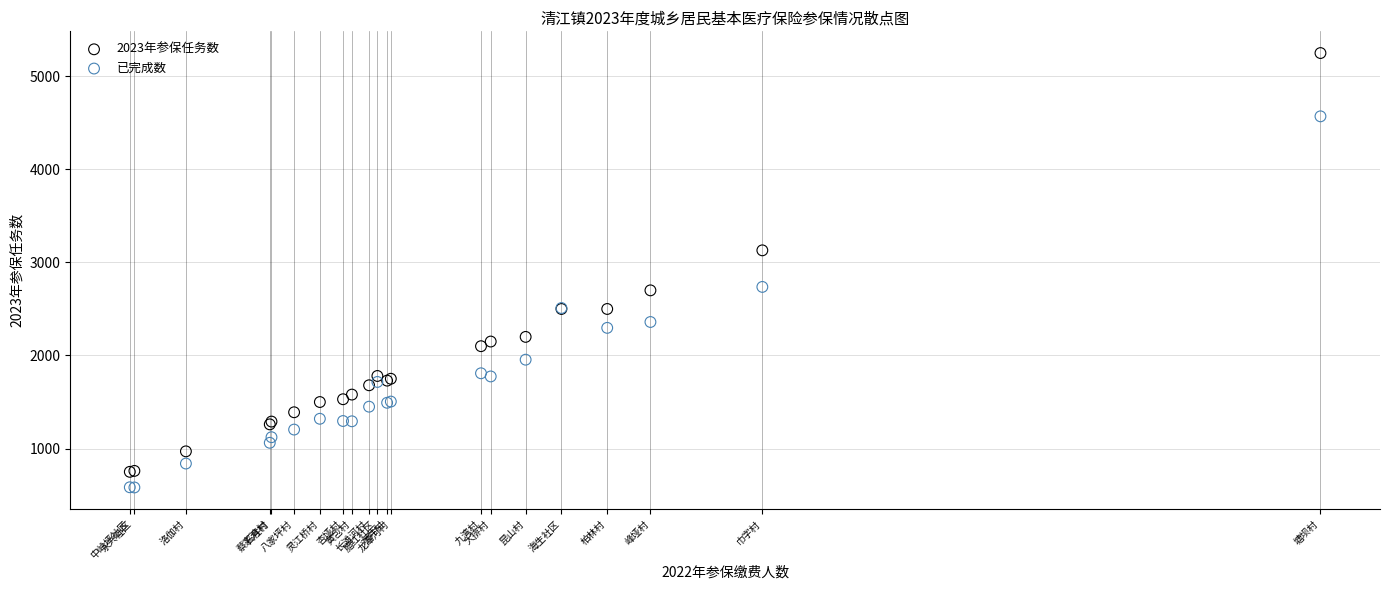

Which series has the widest spread of Y values?

2023年参保任务数